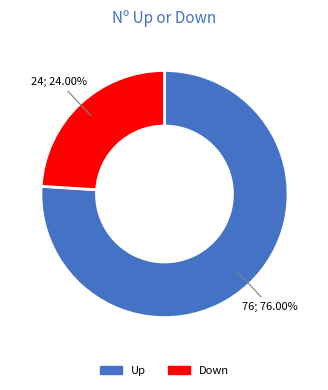

What is the smallest slice in the pie chart?

Down